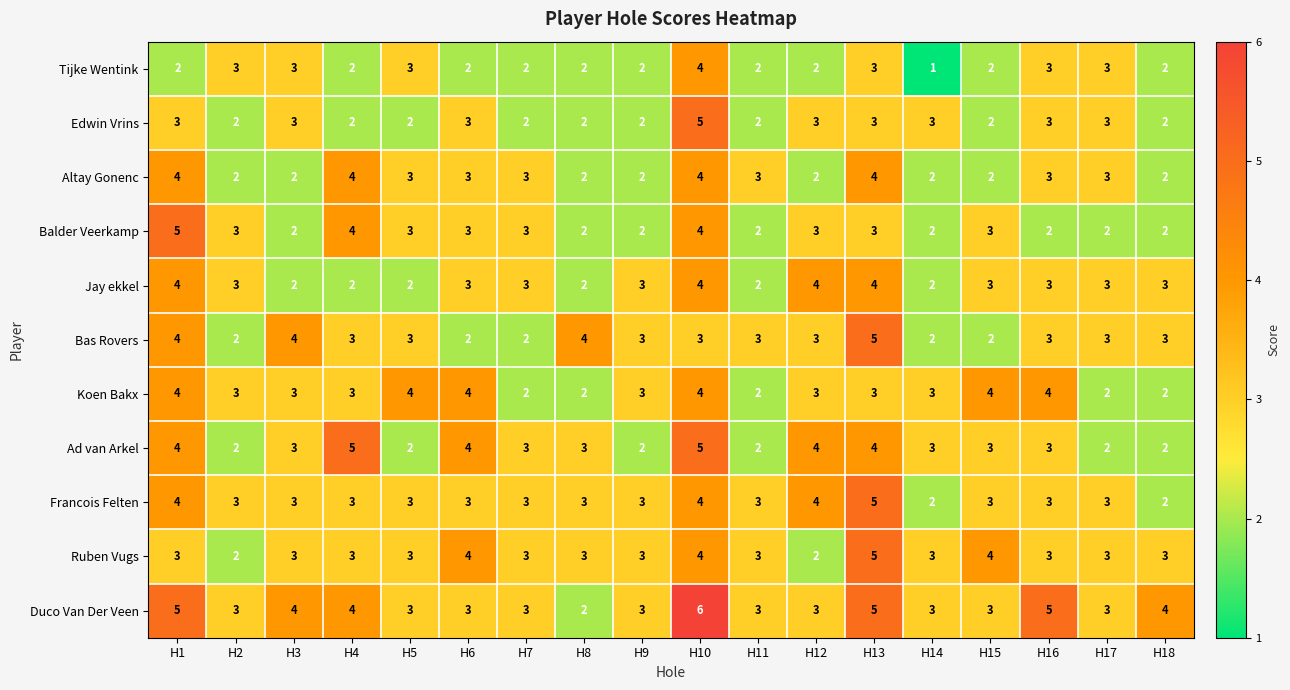

Which series has the largest range (max minus min)?

Duco Van Der Veen